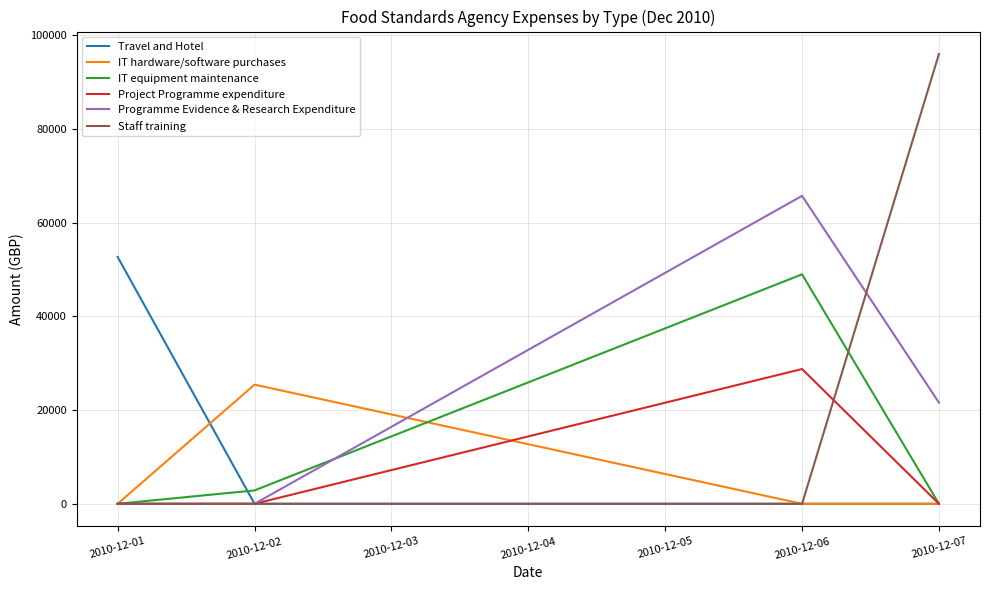

At which category is the sum across all series the highest?

2010-12-06